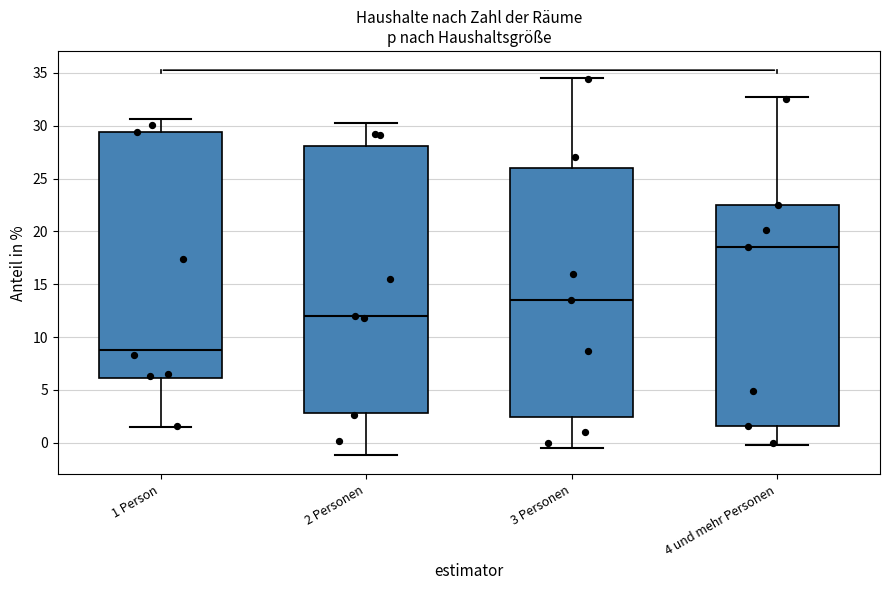

Reading left to right, read every box against the y-axis: the position of its median line, the range the box covers, and the ends of its whiskers. The values are not printed on the chart, so give them approximately, as read against the axis.

1 Person: median 9.0, box 6.0 to 29.5, whiskers 1.5 to 30.5
2 Personen: median 12.0, box 3.0 to 28.0, whiskers -1.0 to 30.5
3 Personen: median 13.5, box 2.5 to 26.0, whiskers -0.5 to 34.5
4 und mehr Personen: median 18.5, box 1.5 to 22.5, whiskers 0.0 to 33.0